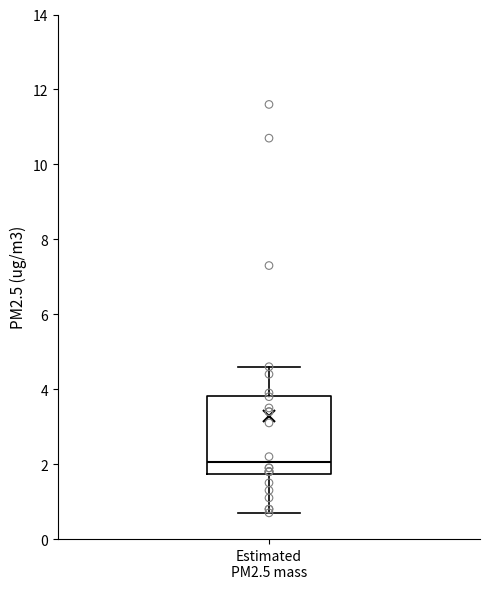

Where is the lower edge of the box for Estimated PM2.5 mass on the y-axis? The values are not printed on the chart, so give them approximately, as read against the axis.

1.8